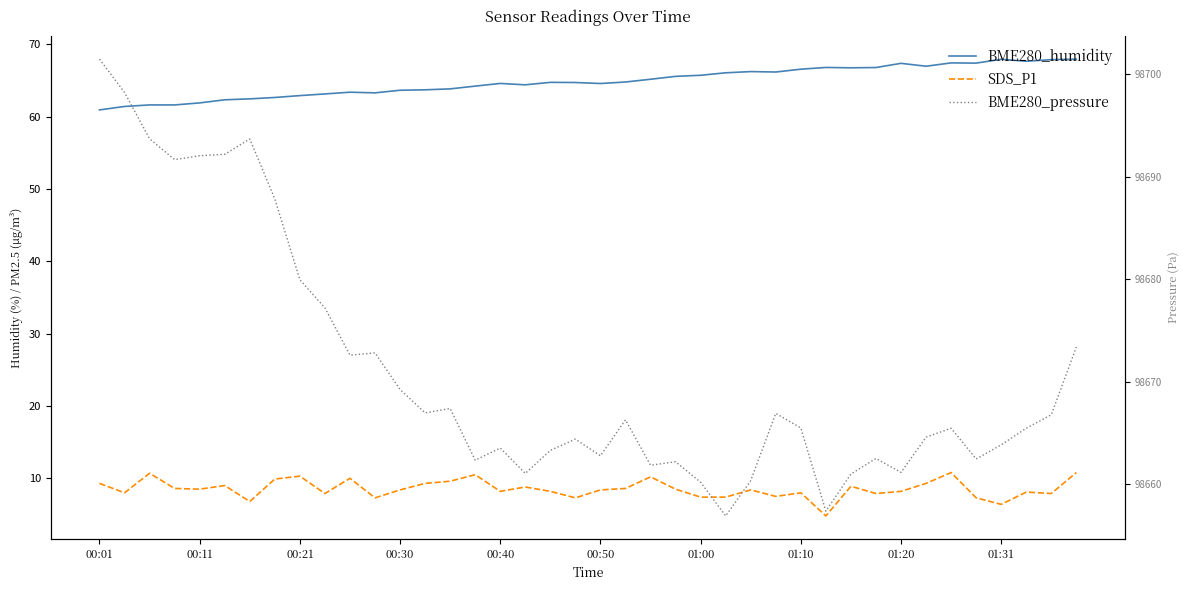

How many categories are shown in the chart?

40